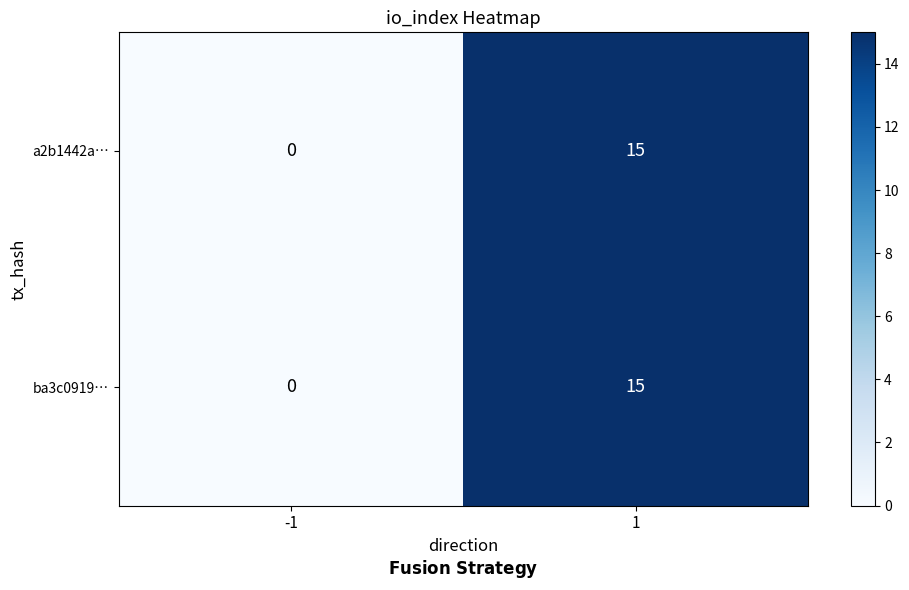

True or false: ba3c0919… has a value of 15 at 1.

True